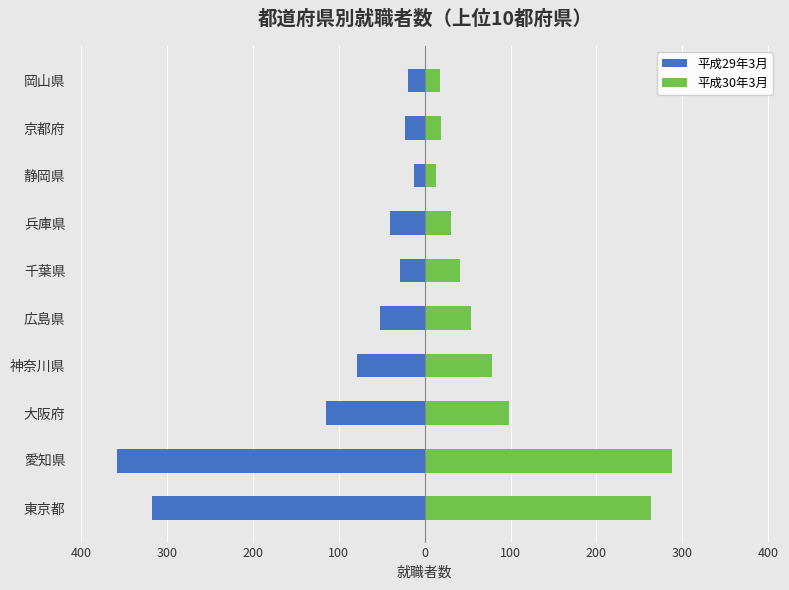

The value of 平成29年3月 at 兵庫県 is -40. True or false?

True